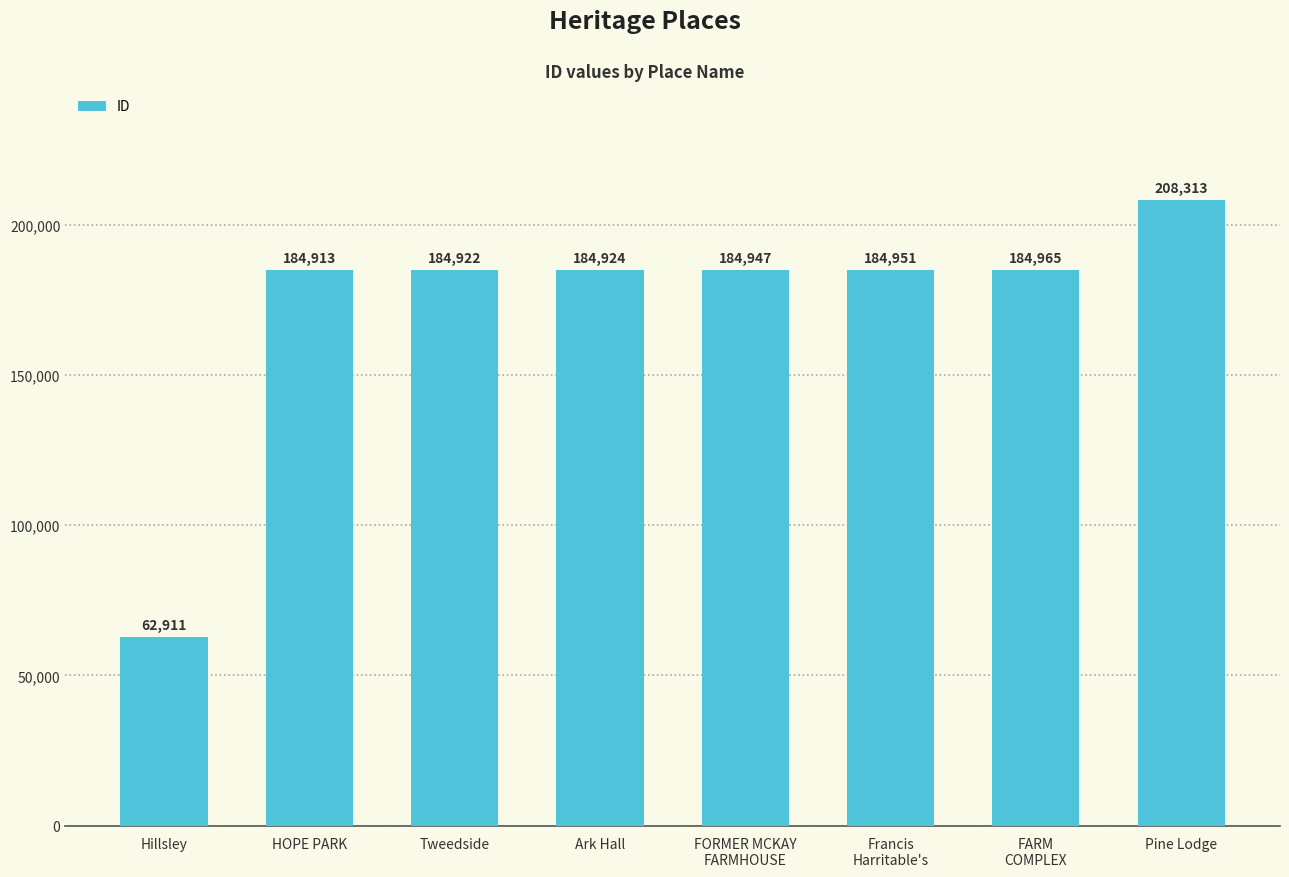

Rank the categories by value from highest to lowest.

Pine Lodge, FARM
COMPLEX, Francis
Harritable's, FORMER MCKAY
FARMHOUSE, Ark Hall, Tweedside, HOPE PARK, Hillsley